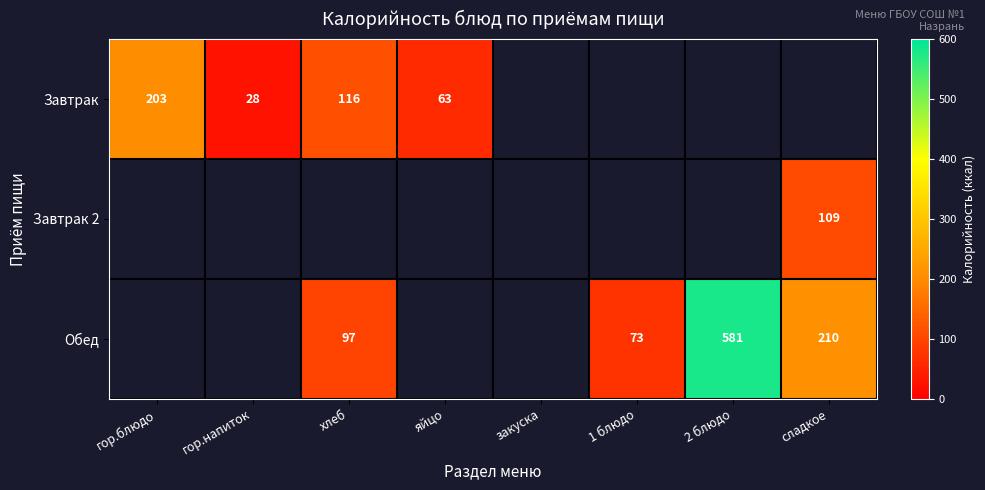

Which category has the lowest value across all series?

гор.напиток